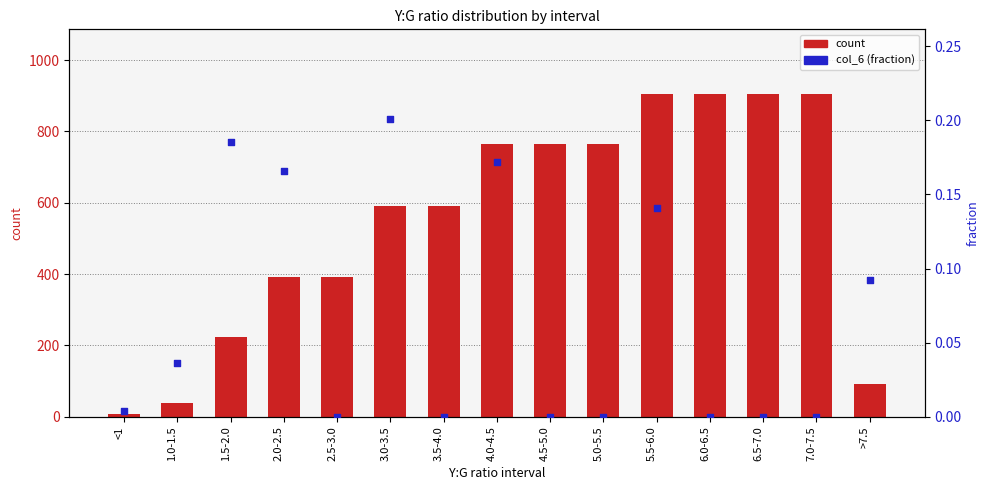

At how many categories does at least one series exceed 895?

4